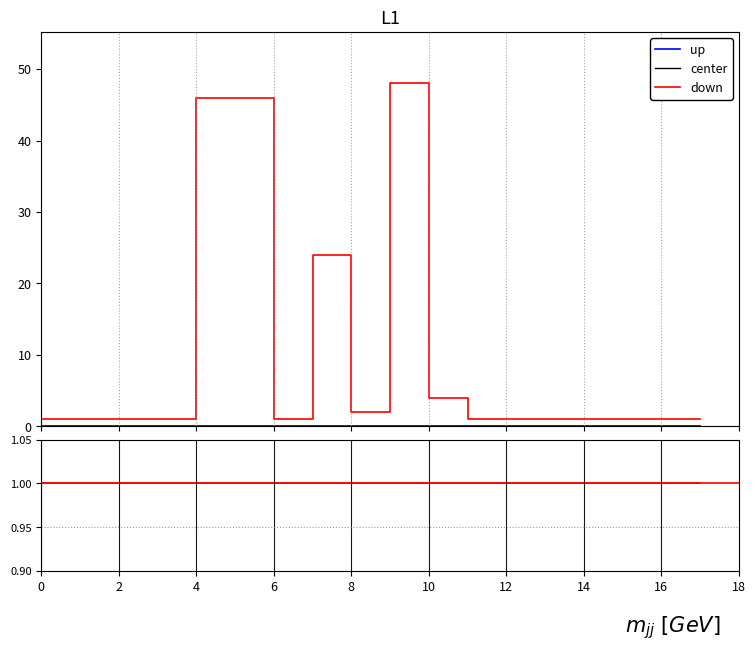

True or false: center has a value of 0 at 14.

True